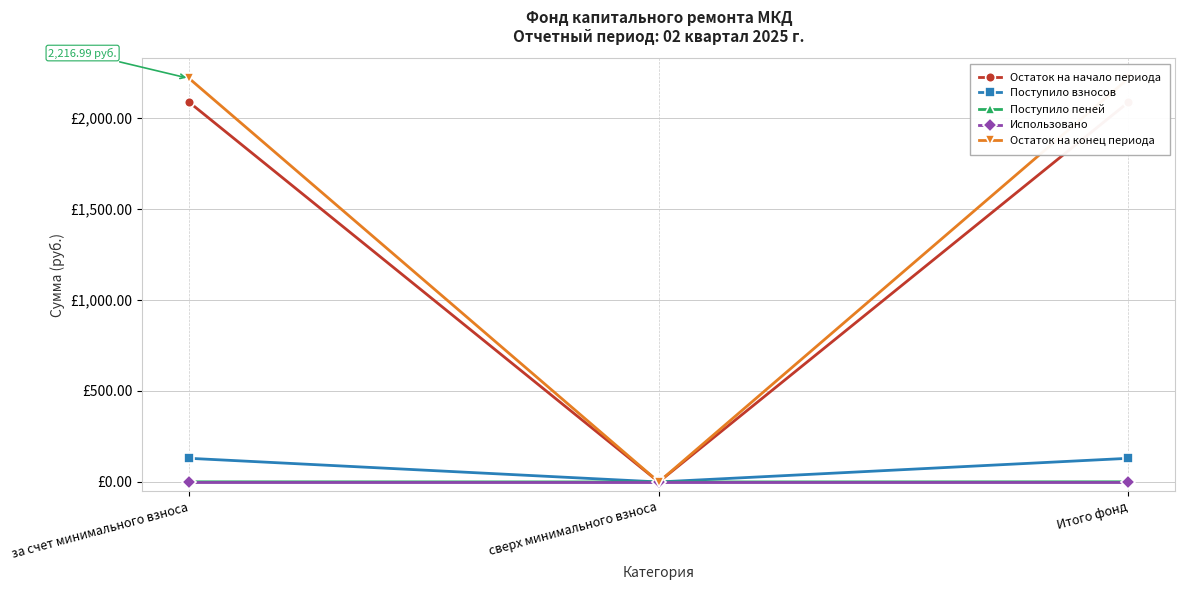

What is the label of the 2nd point from the left?

сверх минимального взноса